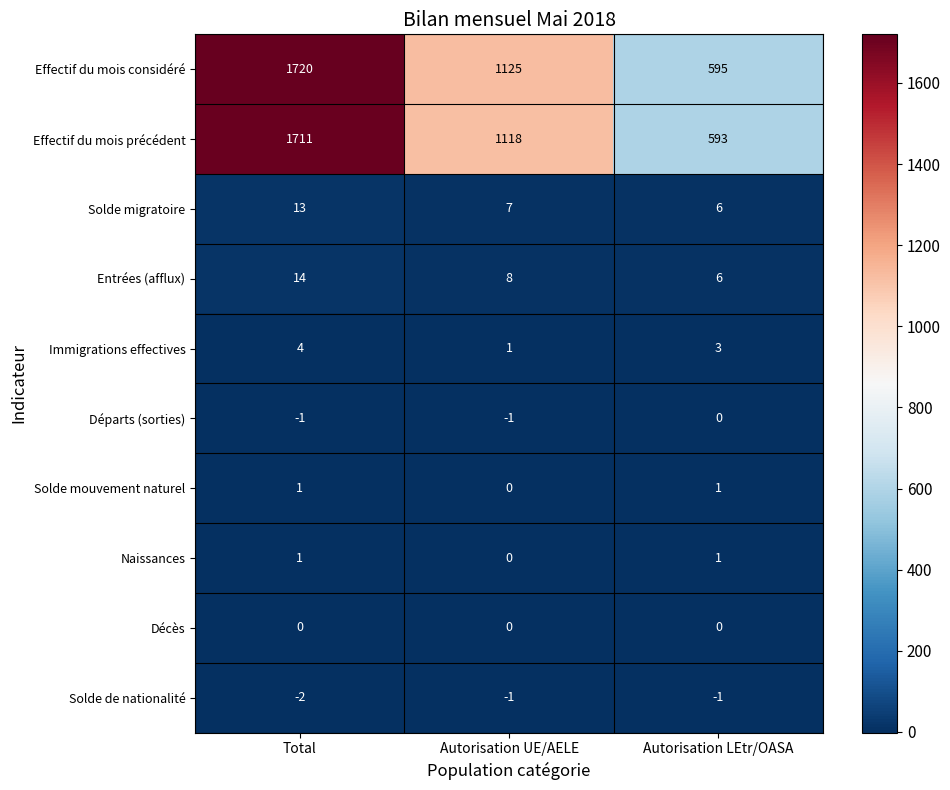

At how many categories does at least one series exceed 240?

3